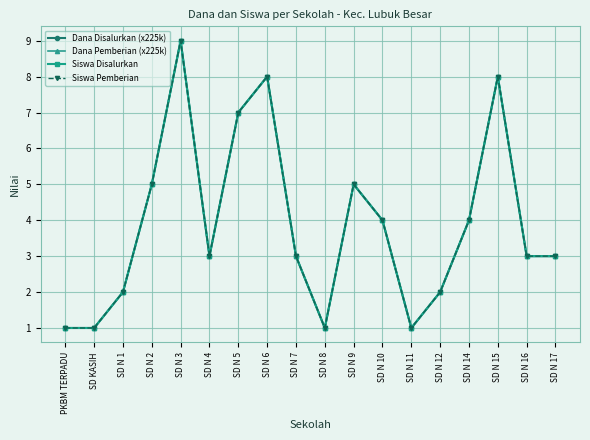

What is the highest value of the Dana Pemberian (x225k) series?

9